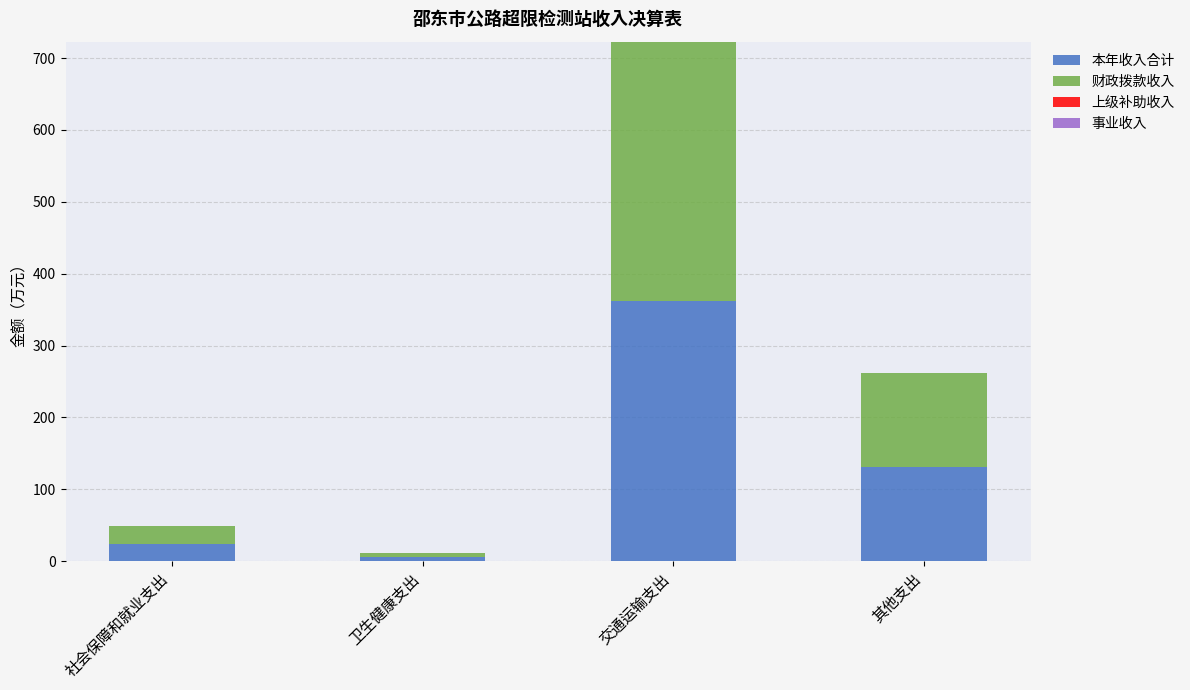

At which category is the sum across all series the highest?

交通运输支出